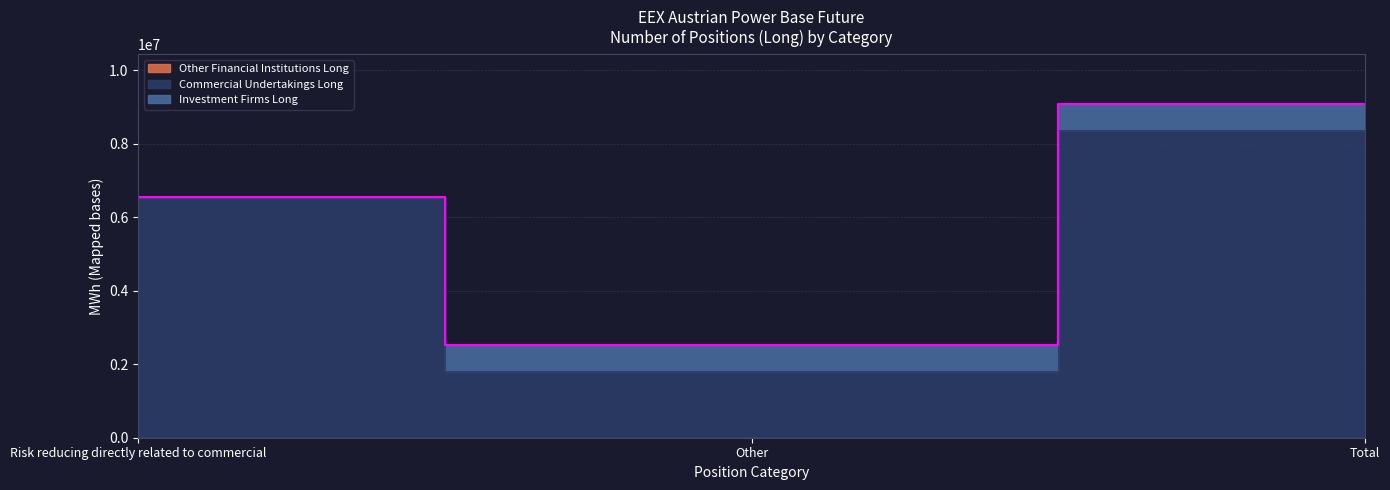

Does the chart display data point markers on the line(s)?

No